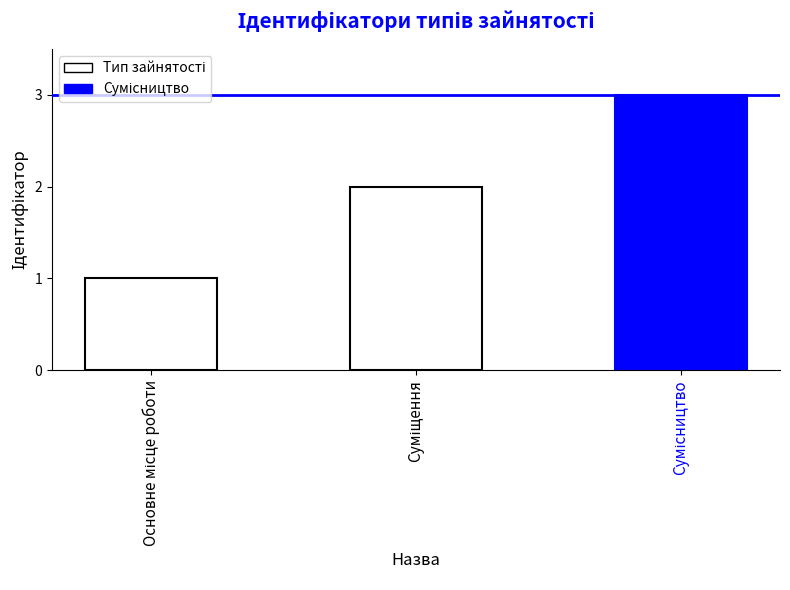

What is the greatest value displayed?

3